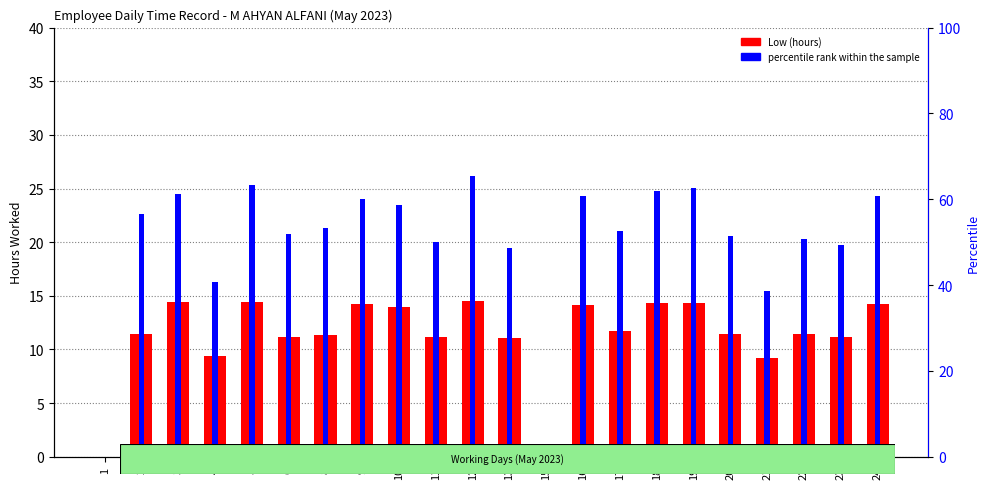

What are all the series names shown in the legend?

Low (hours), percentile rank within the sample